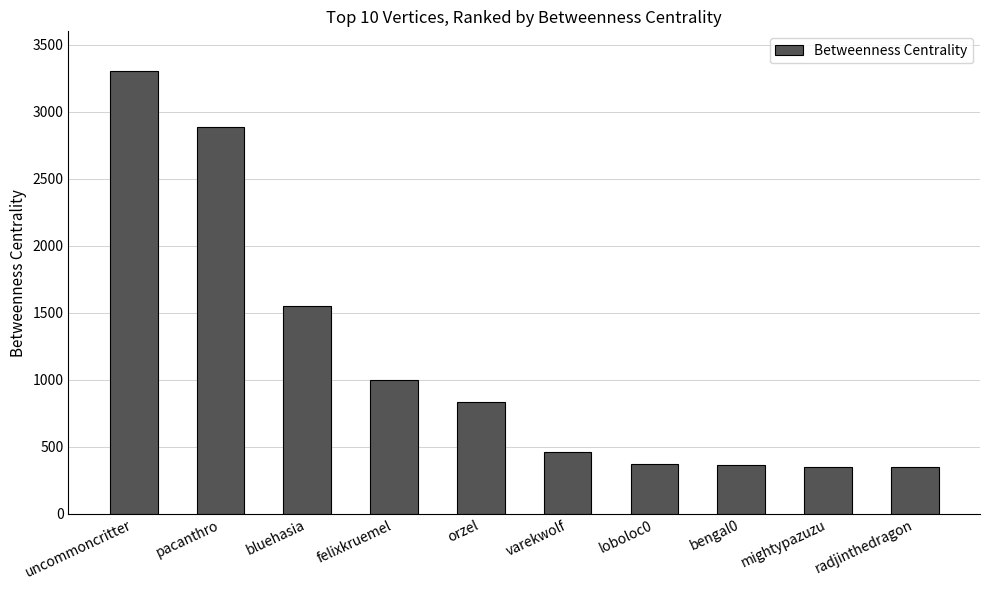

Does the chart contain stacked bars?

No